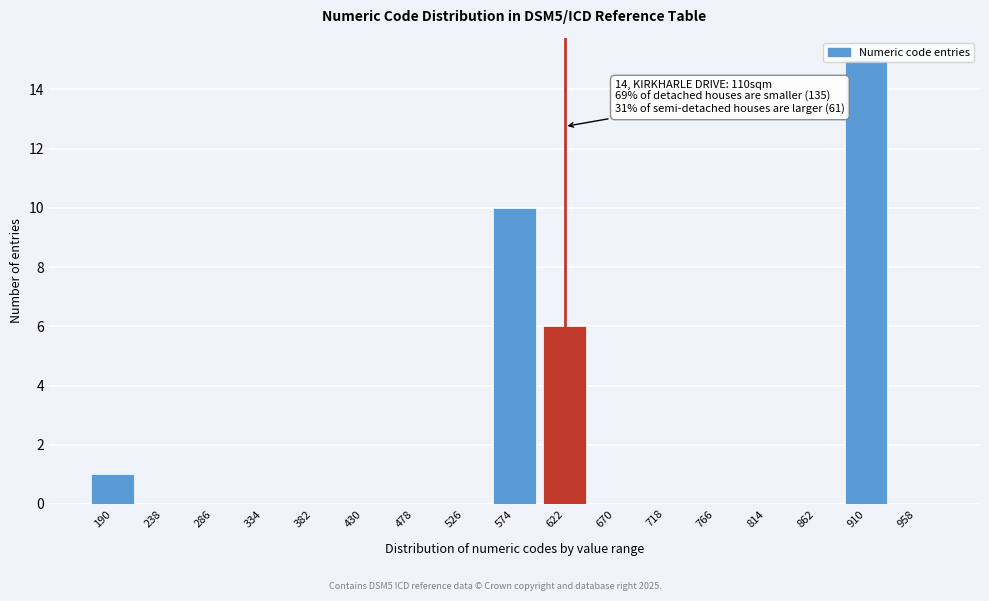

Is it true that the value at 958 is 0?

True